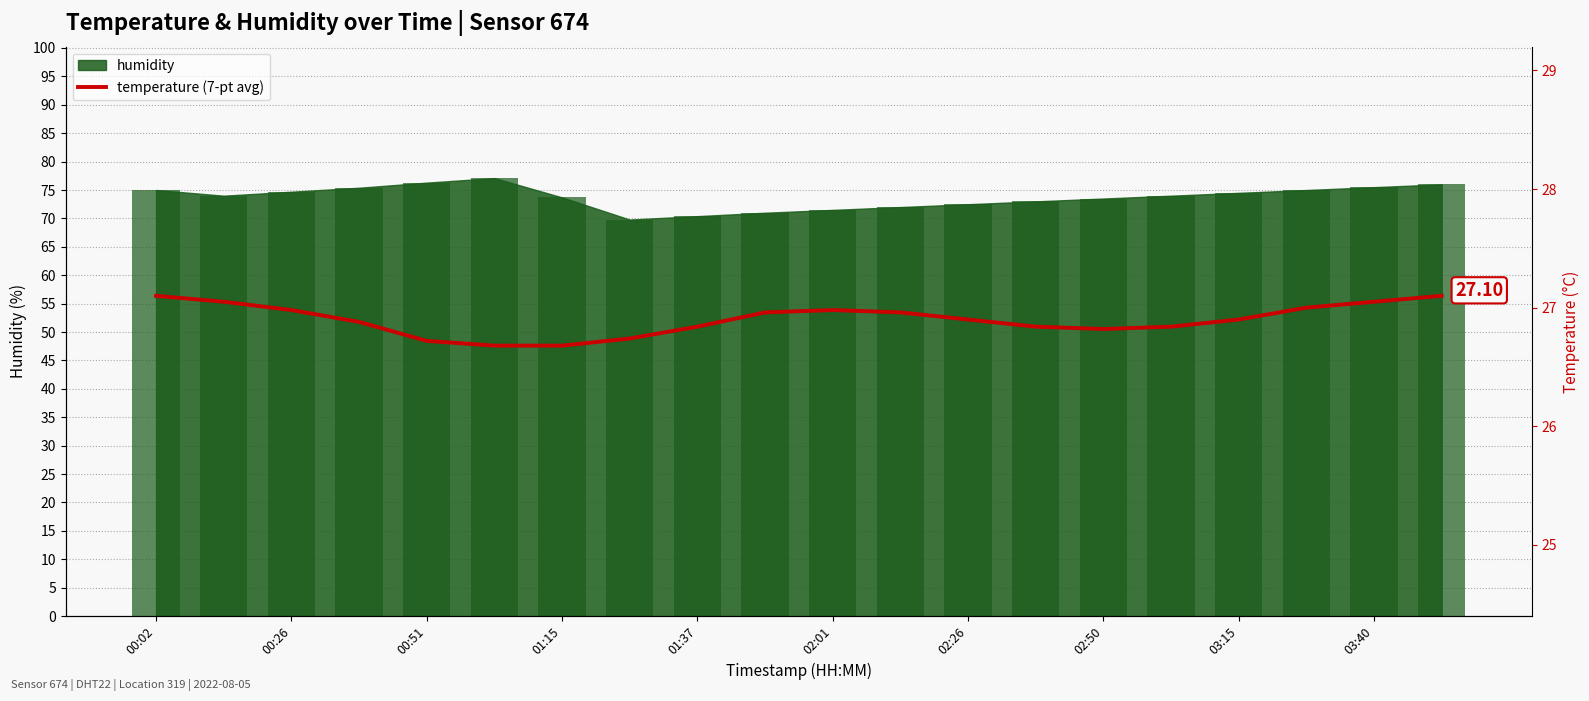

What position from the left is 01:15?

7